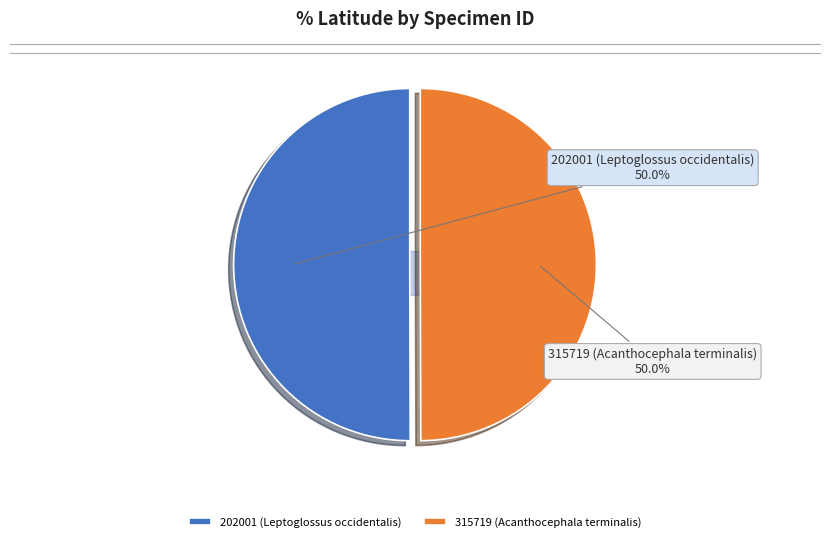

What is the largest slice in the pie chart?

202001 (Leptoglossus occidentalis)